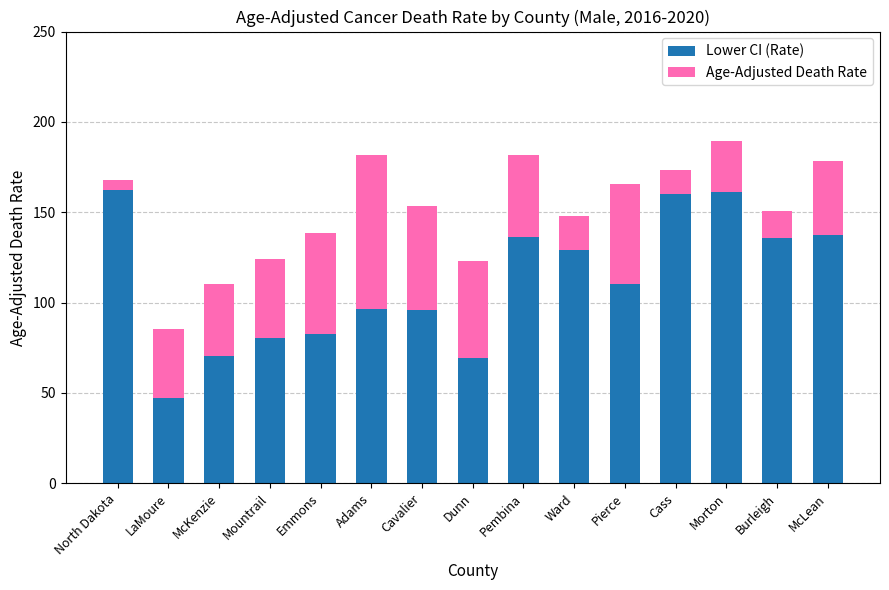

What is the sum of the Lower CI (Rate) values at Cavalier and Emmons?

178.5